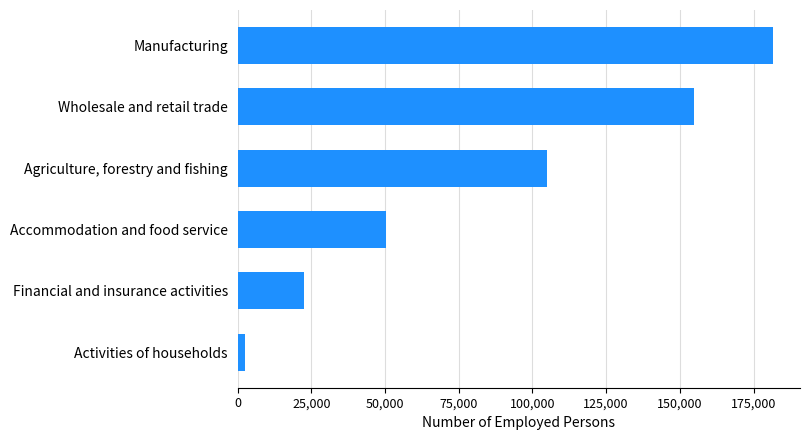

Reading bottom to top, transcribe all the data shown in this chart.

2392	22591	50328	104945	154955	181681